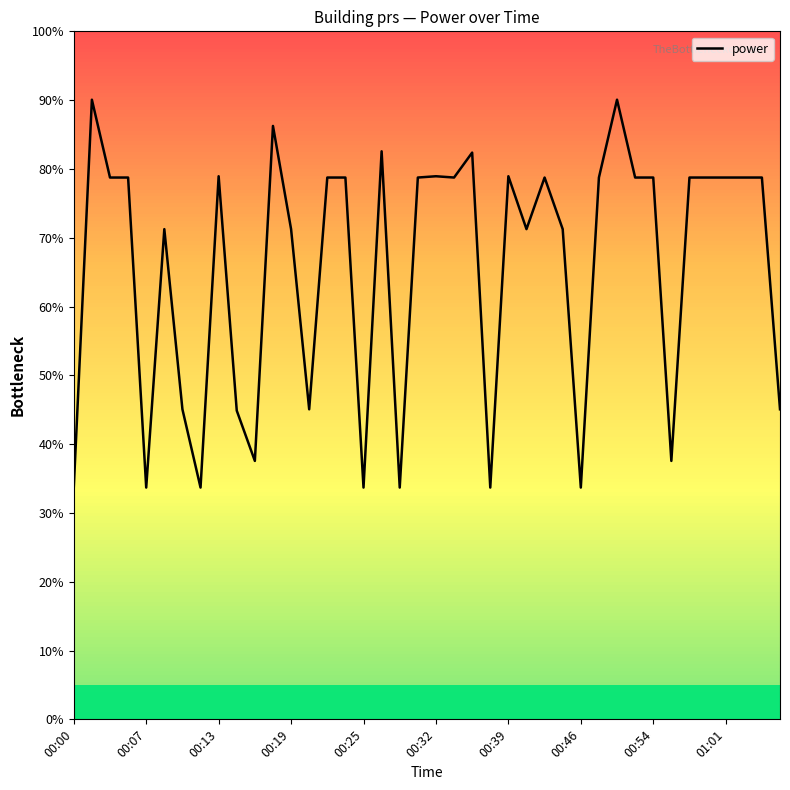

Does the chart have visible grid lines?

No